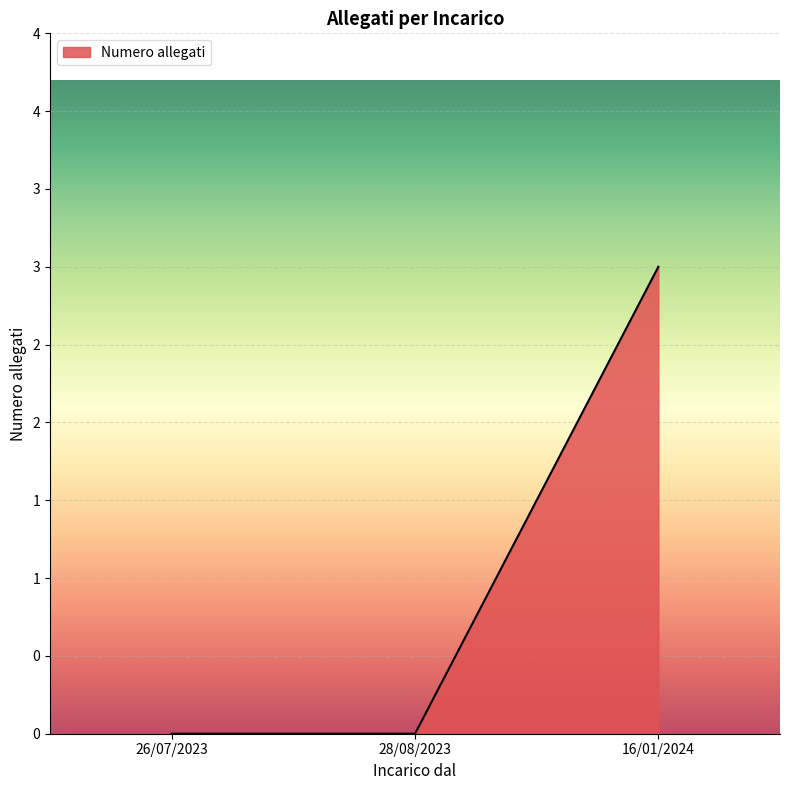

Which label corresponds to the smallest value in the chart?

28/08/2023